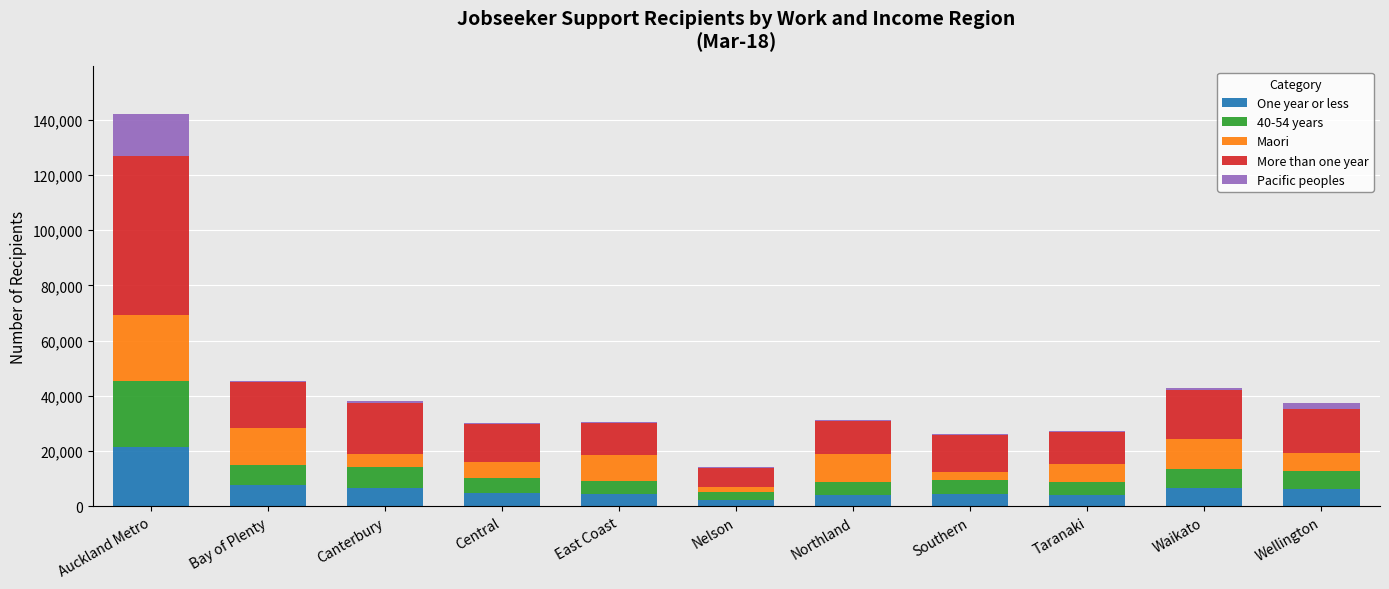

What is the maximum value for One year or less?

21357